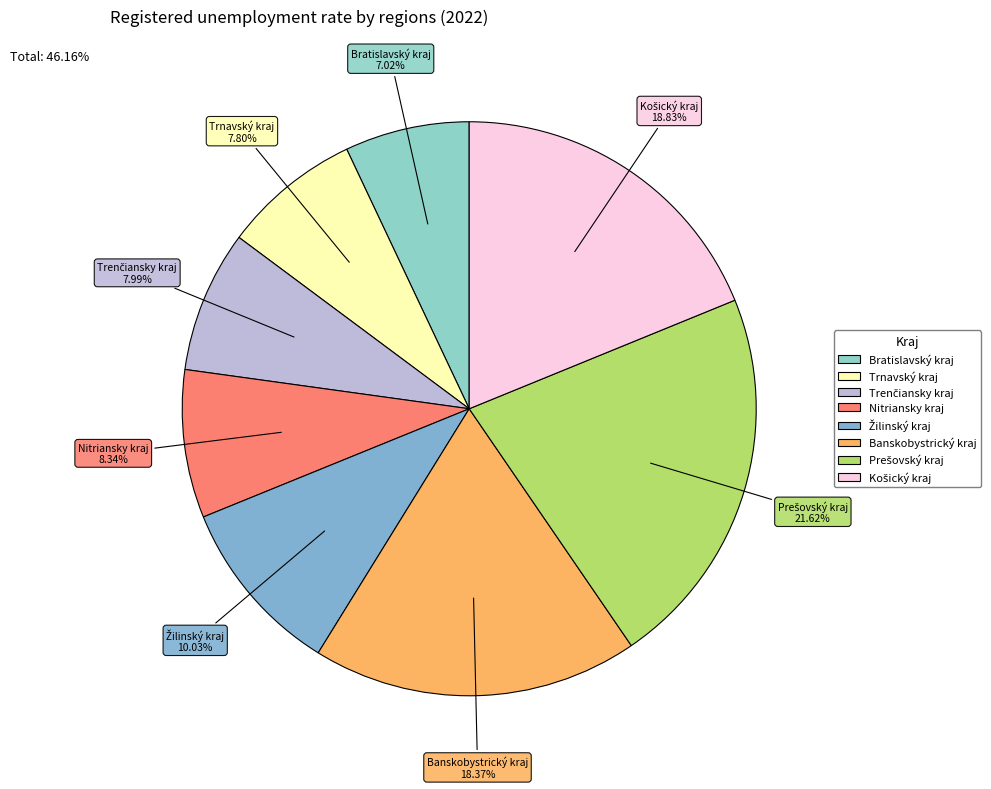

Do Banskobystrický kraj and Trnavský kraj together represent more than half of the pie?

No